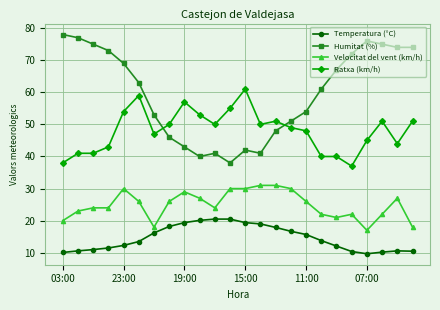

True or false: Ratxa (km/h) and Velocitat del vent (km/h) cross at least once.

False